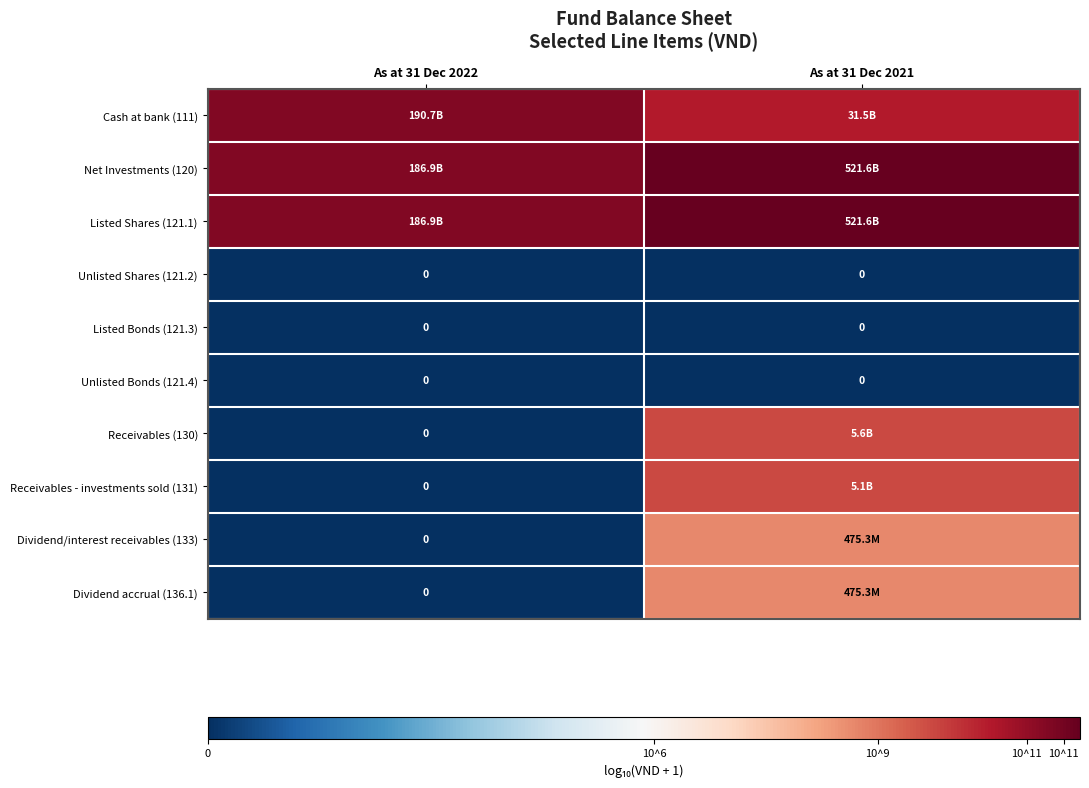

How many values in the Receivables - investments sold (131) series are below 9?

1